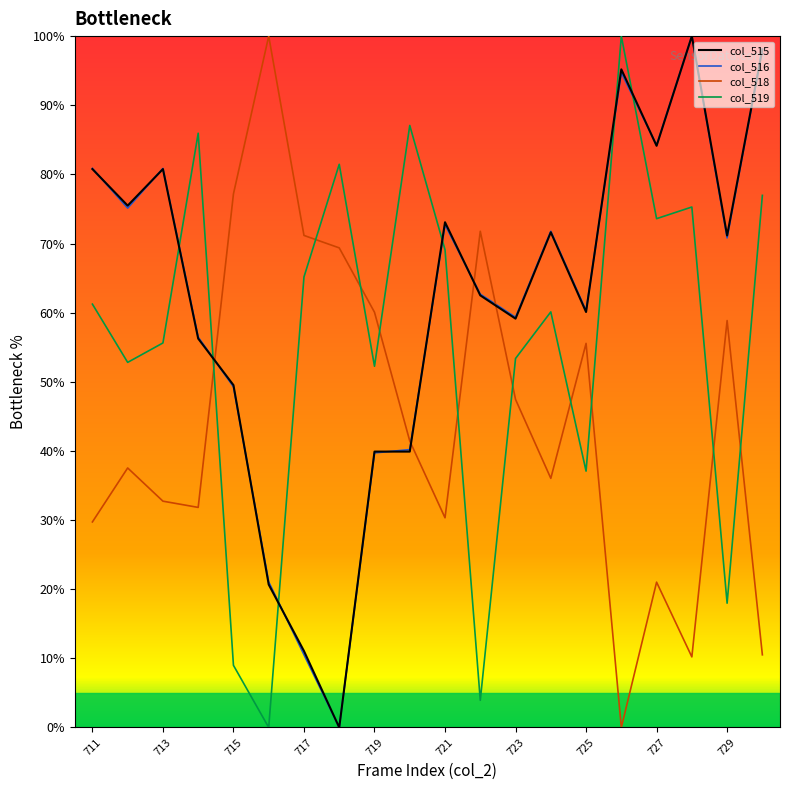

How many intersections are there between col_515 and col_519?

6